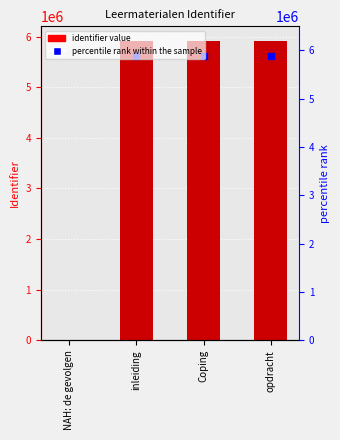

List the labels in order of value, largest first.

opdracht, Coping, inleiding, NAH: de gevolgen